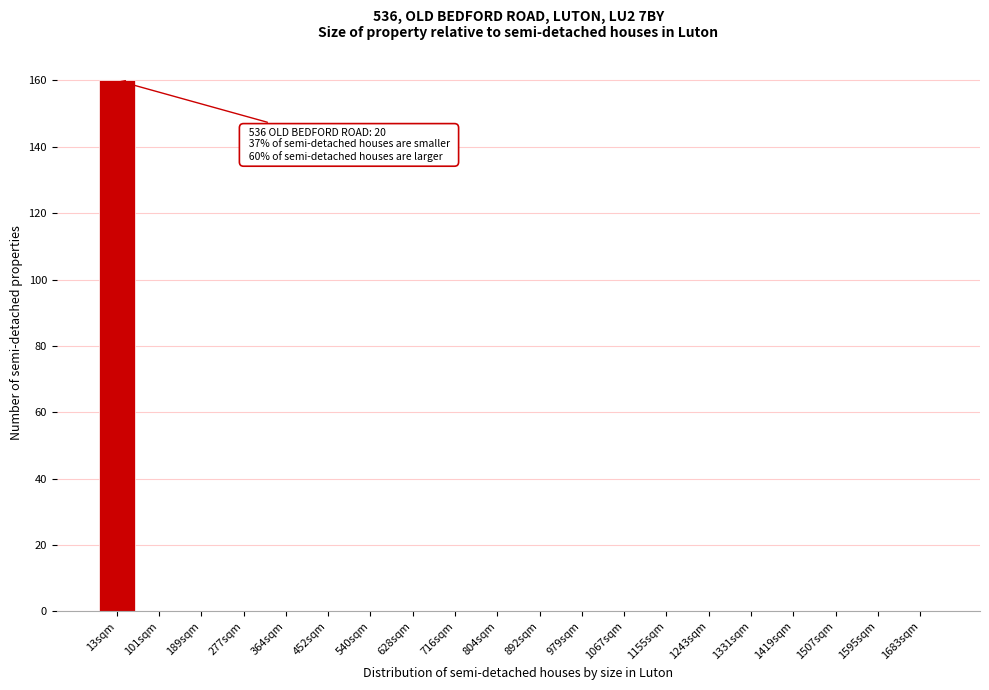

Reading left to right, what are all the values shown in this chart?

13sqm=160	101sqm=0	189sqm=0	277sqm=0	364sqm=0	452sqm=0	540sqm=0	628sqm=0	716sqm=0	804sqm=0	892sqm=0	979sqm=0	1067sqm=0	1155sqm=0	1243sqm=0	1331sqm=0	1419sqm=0	1507sqm=0	1595sqm=0	1683sqm=0